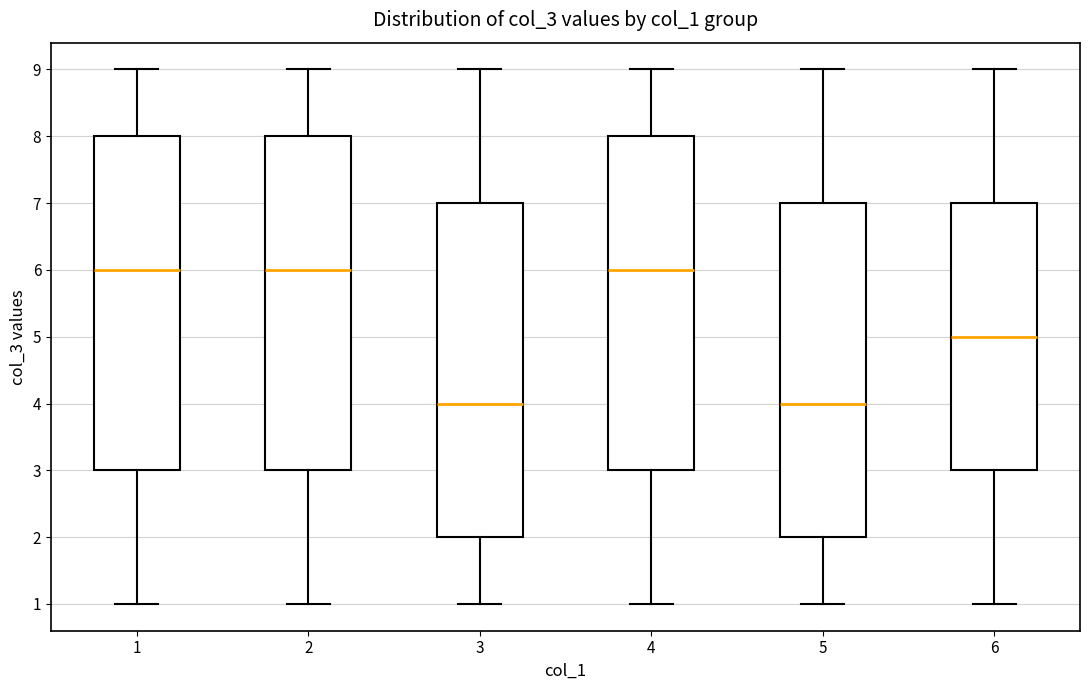

Reading left to right, transcribe this box plot: for each box, give where its median line is, the range the box spans, and where its two whiskers end, as read against the y-axis. The values are not printed on the chart, so give them approximately, as read against the axis.

1: median 6, box 3 to 8, whiskers 1 to 9
2: median 6, box 3 to 8, whiskers 1 to 9
3: median 4, box 2 to 7, whiskers 1 to 9
4: median 6, box 3 to 8, whiskers 1 to 9
5: median 4, box 2 to 7, whiskers 1 to 9
6: median 5, box 3 to 7, whiskers 1 to 9